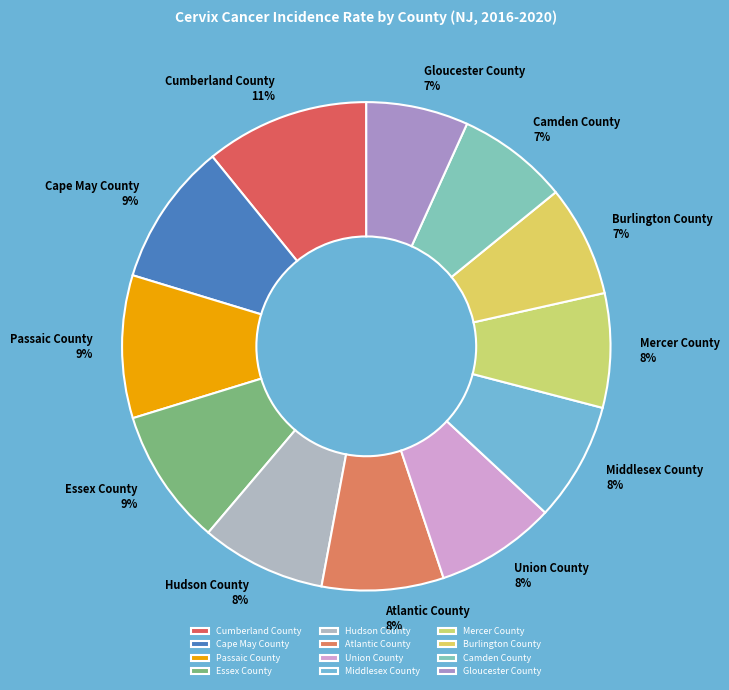

To the nearest percent, what percentage of the pie is Passaic County?

9%